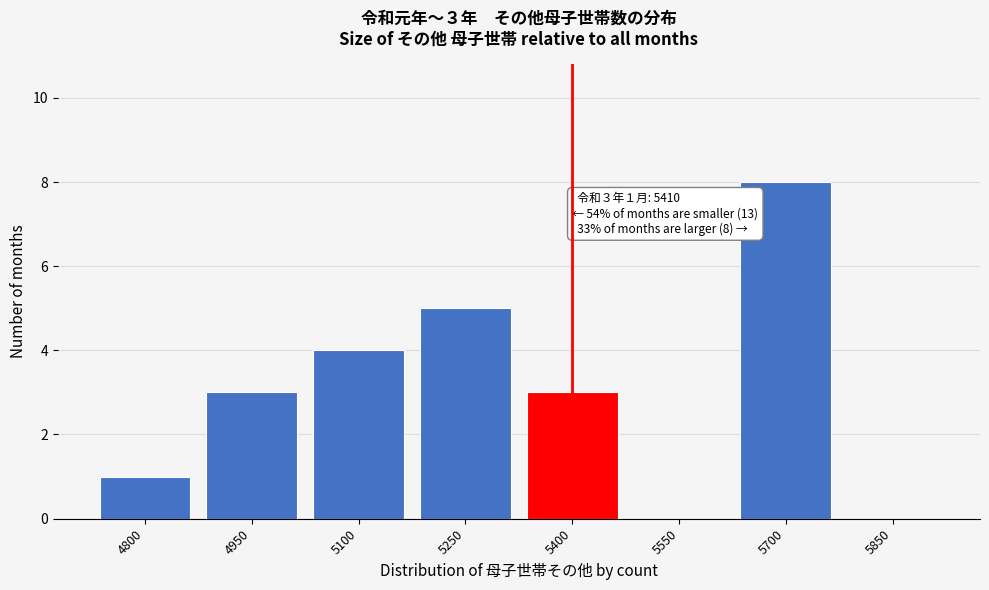

Reading left to right, transcribe all the data shown in this chart.

4800=1	4950=3	5100=4	5250=5	5400=3	5550=0	5700=8	5850=0